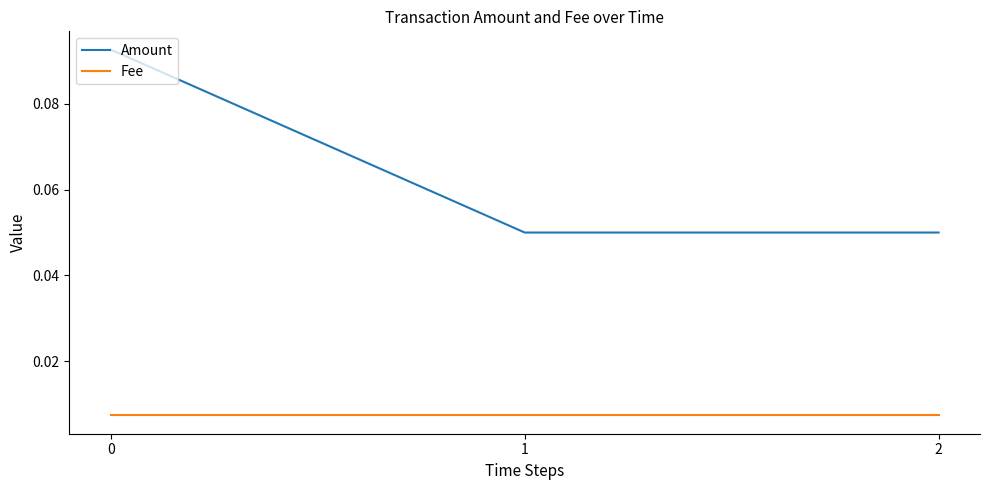

Which series changed the most between 0 and 2?

Amount